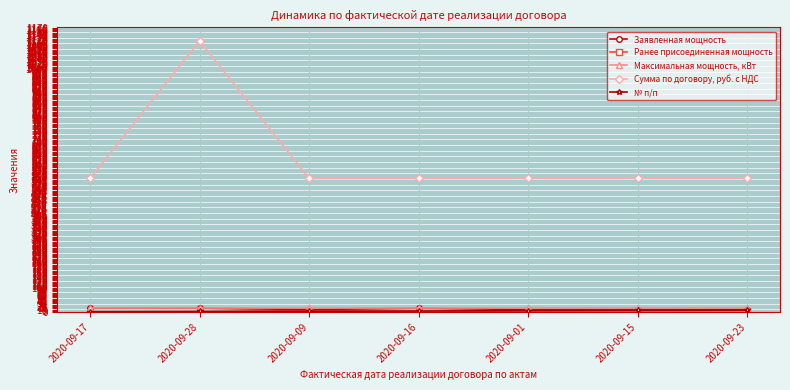

Which series has the largest range (max minus min)?

Сумма по договору, руб. с НДС